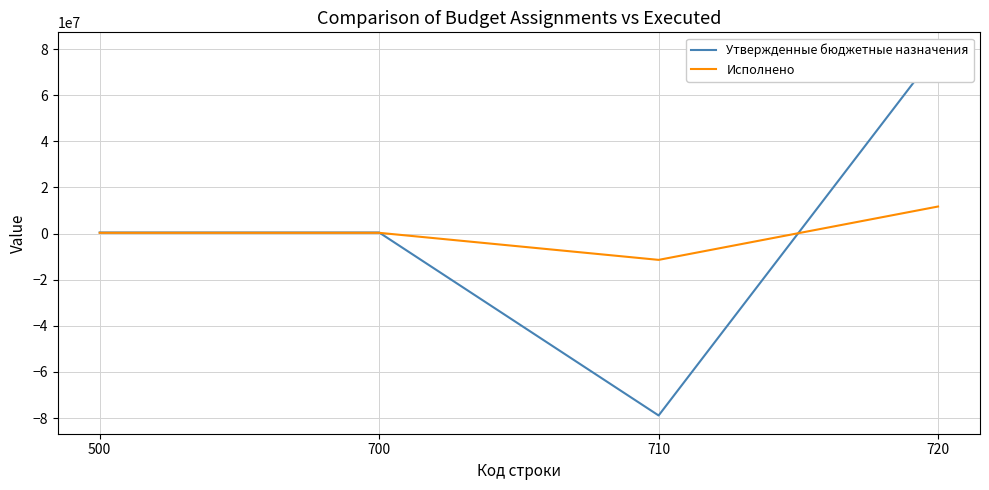

Rank the series at 700 from highest to lowest value.

Утвержденные бюджетные назначения, Исполнено